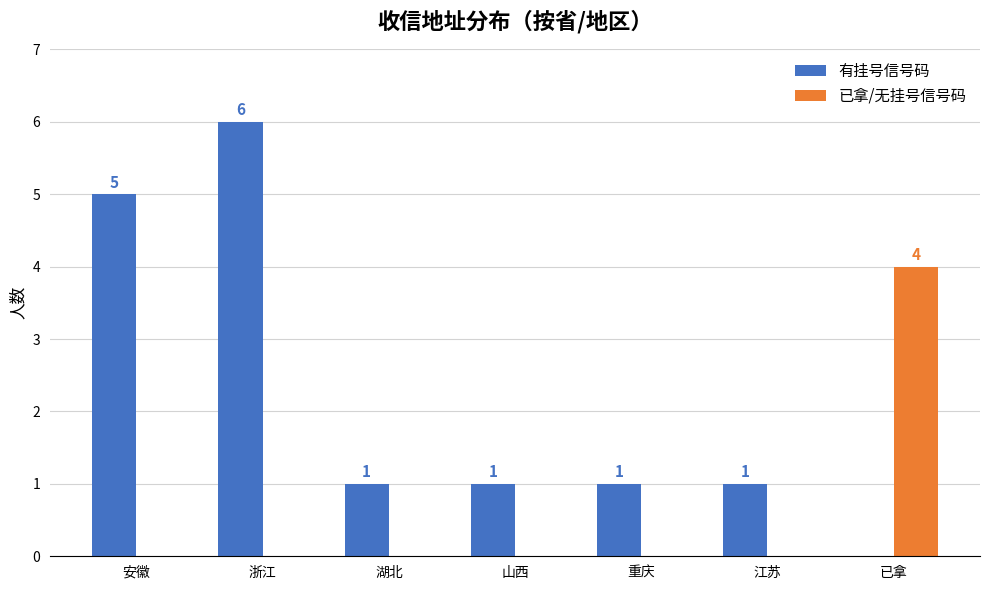

How many groups of bars are there?

7